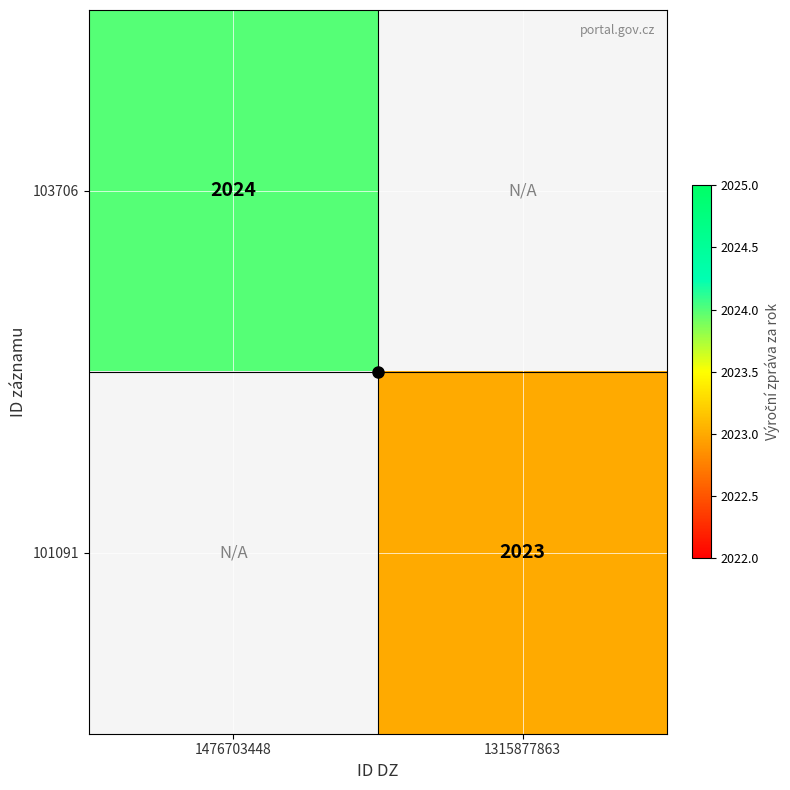

At how many categories does at least one series exceed 2023?

1